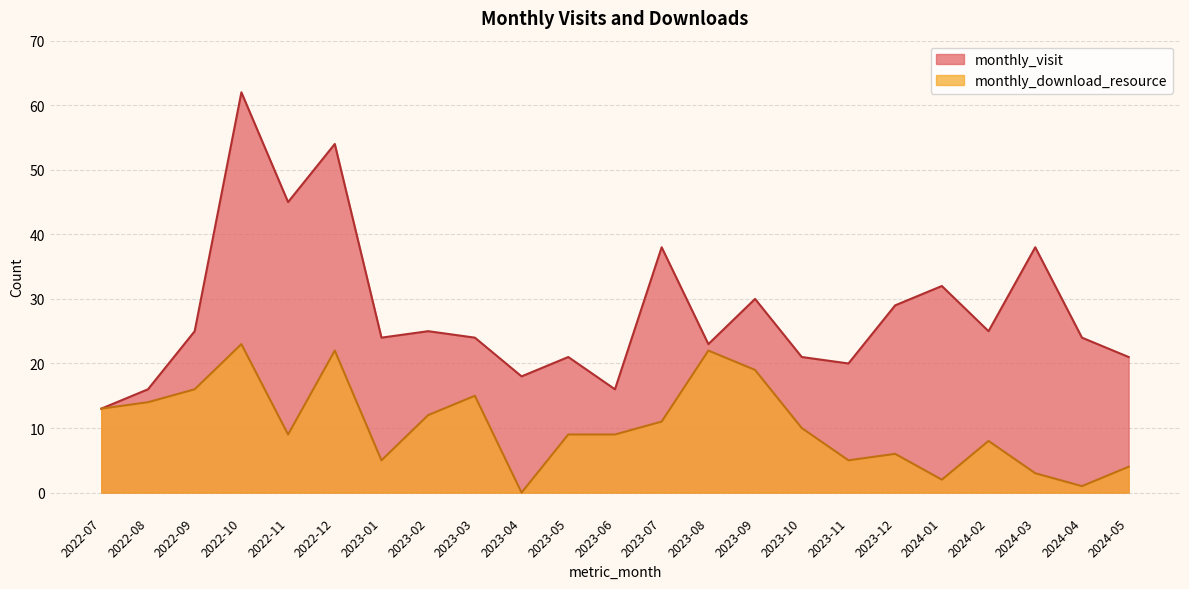

How many values in monthly_download_resource are above zero?

22